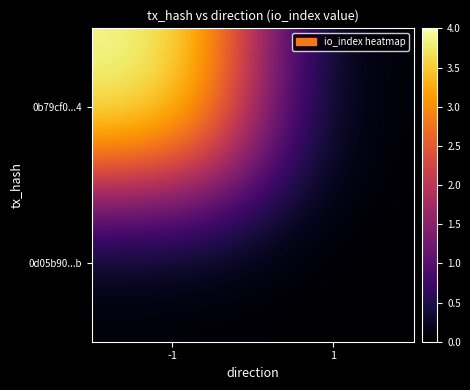

What is the greatest value displayed?

4